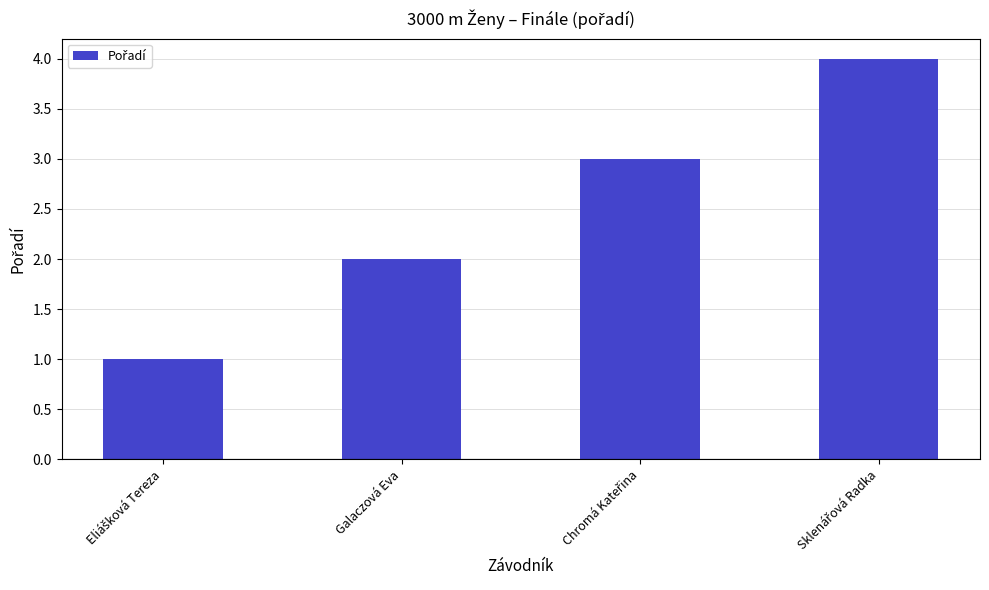

What is the sum of all values?

10